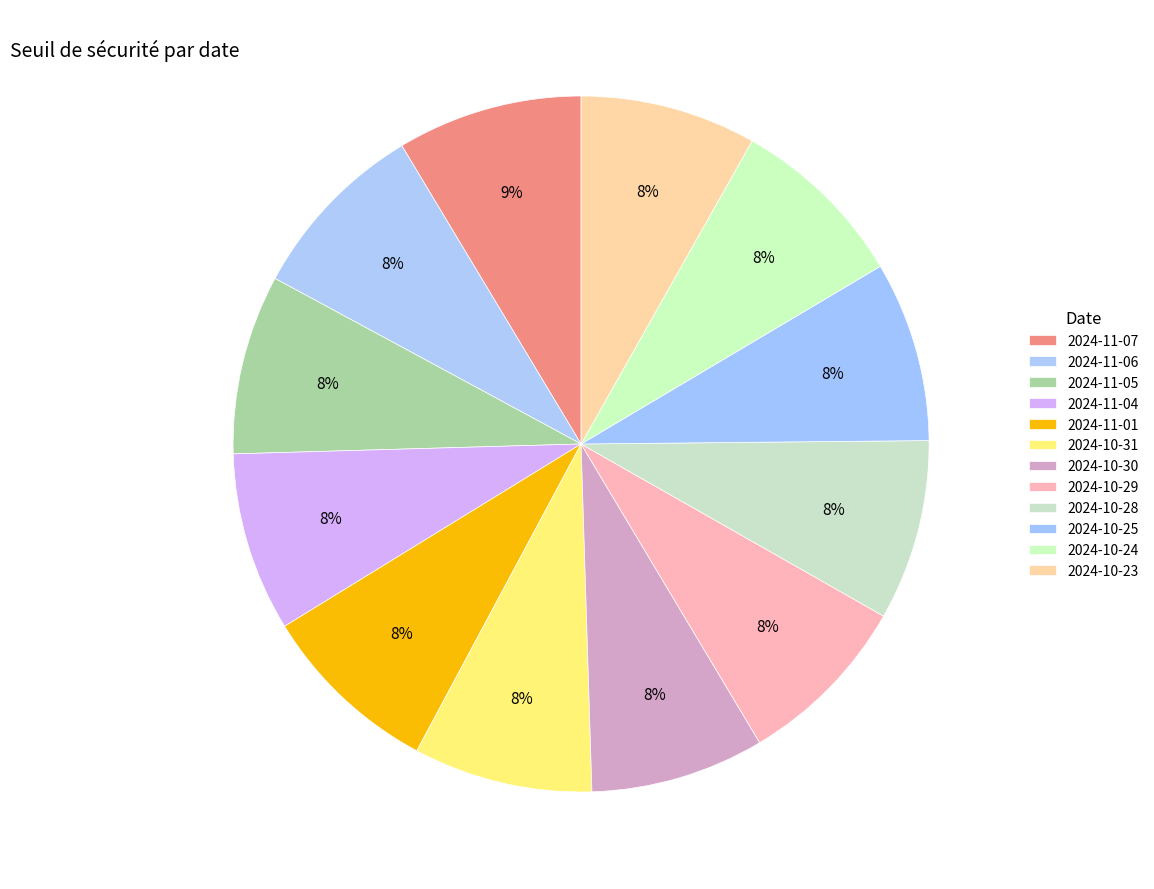

To the nearest percent, what is the combined percentage of 2024-10-28 and 2024-10-31?

17%